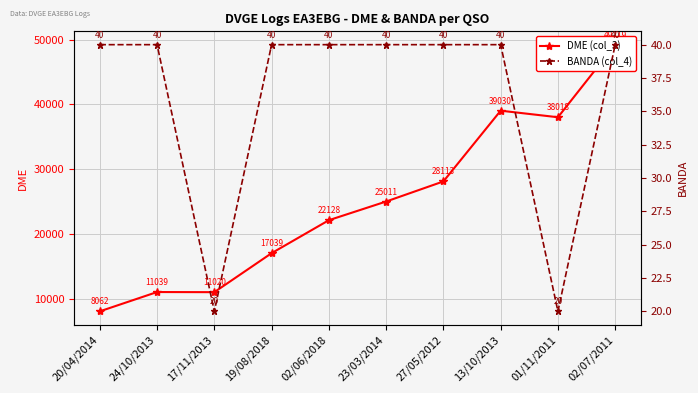

Does the chart display data point markers on the line(s)?

Yes